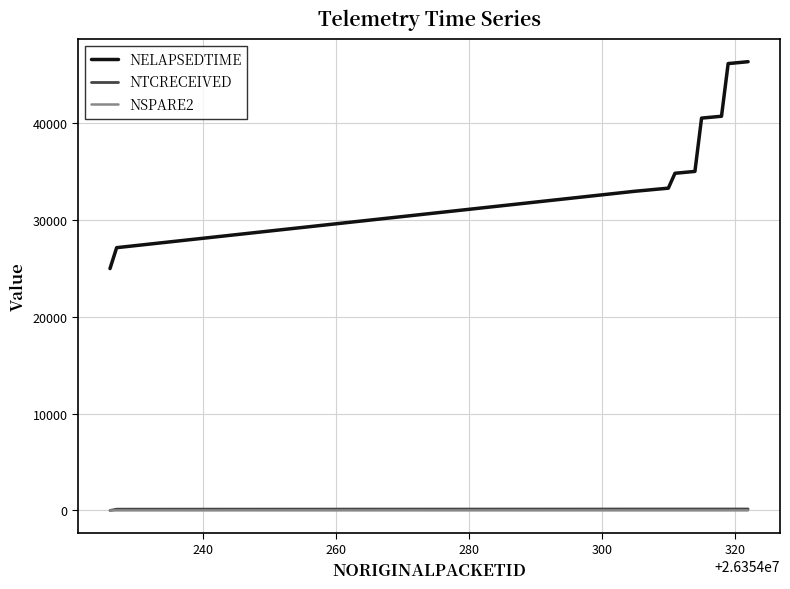

Which series has the largest total across all categories?

NELAPSEDTIME